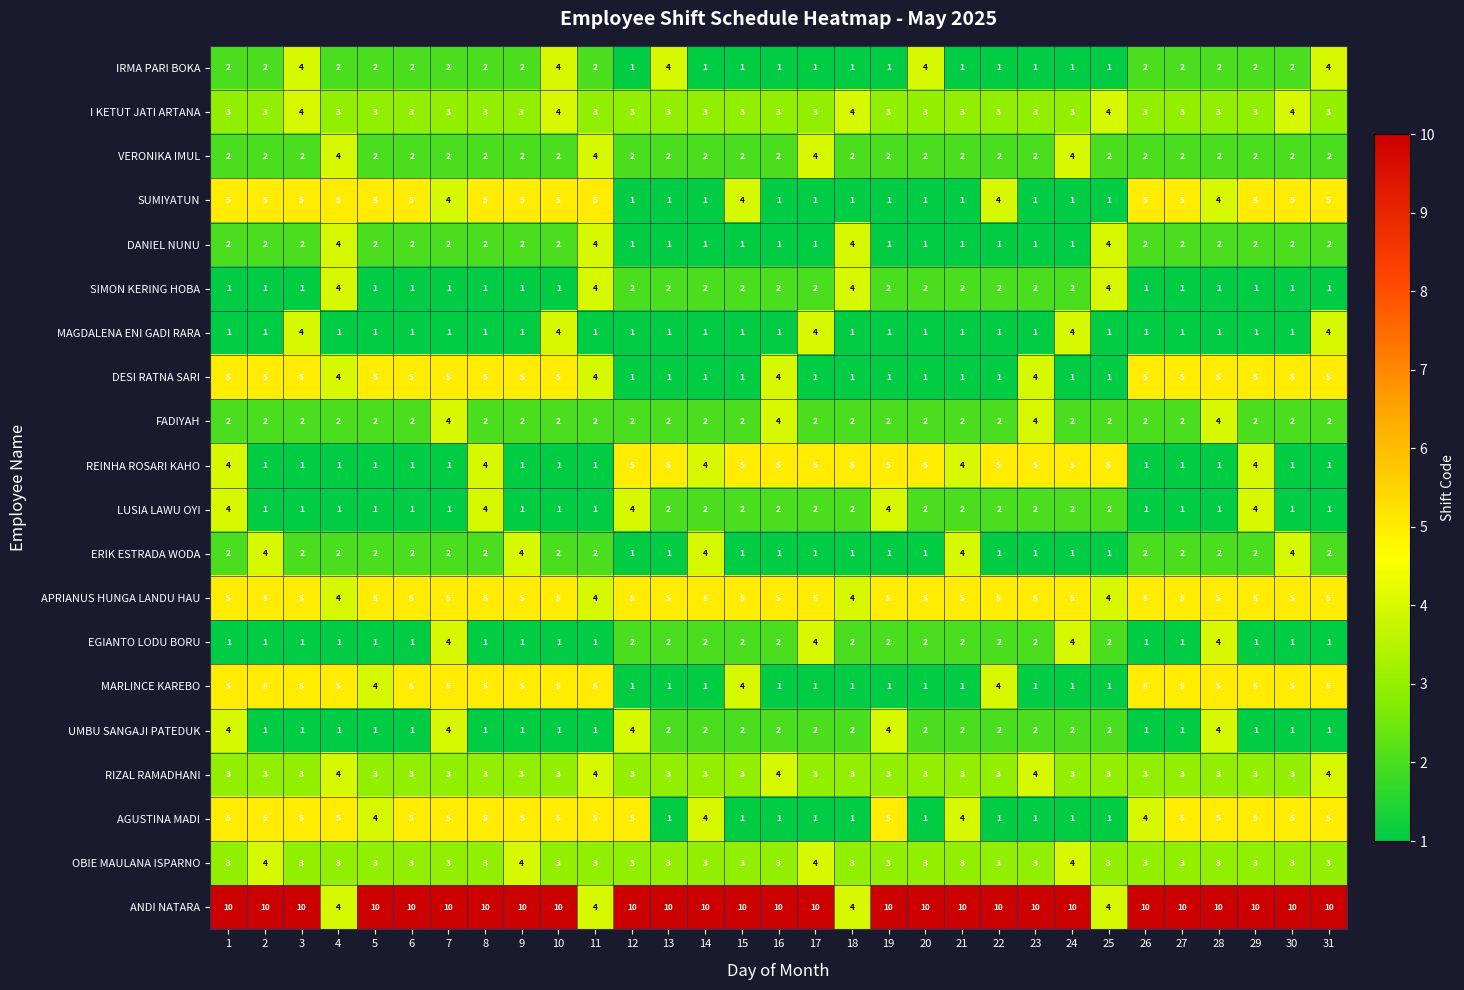

What is the spread (max minus min) of values at 19?

9